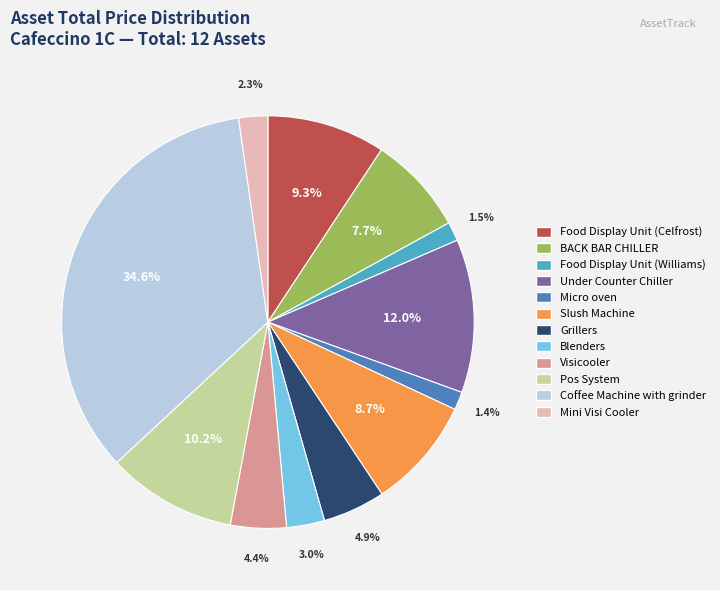

What is the largest slice in the pie chart?

Coffee Machine with grinder